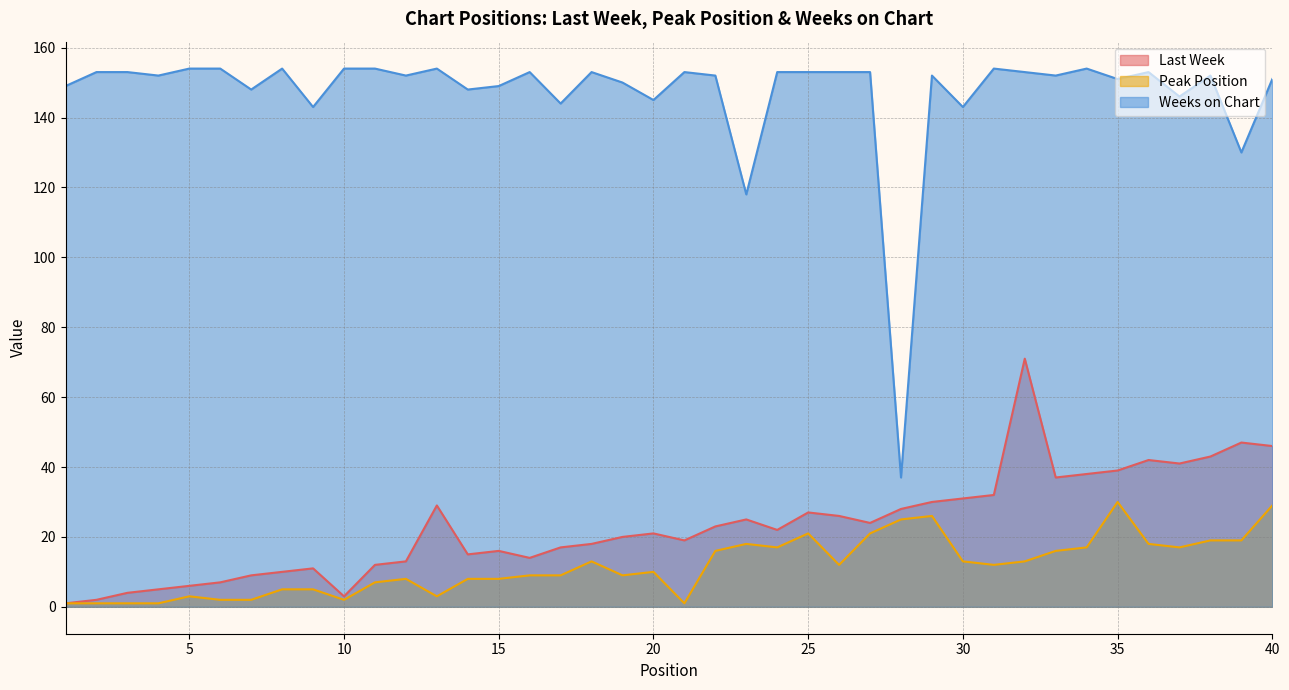

Rank the series at 30 from highest to lowest value.

Weeks on Chart, Last Week, Peak Position